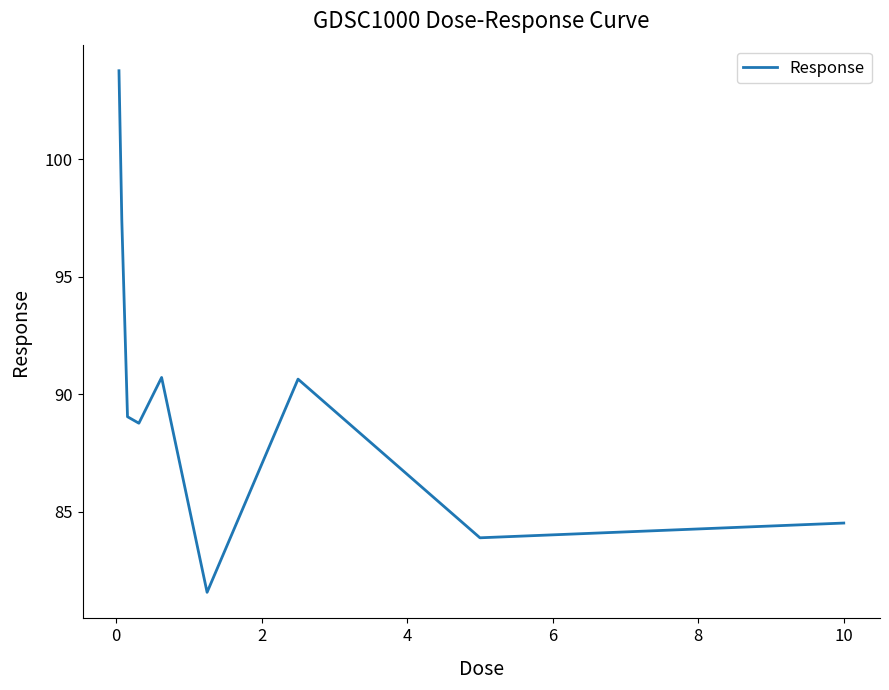

What is the maximum value shown in the chart?

103.8